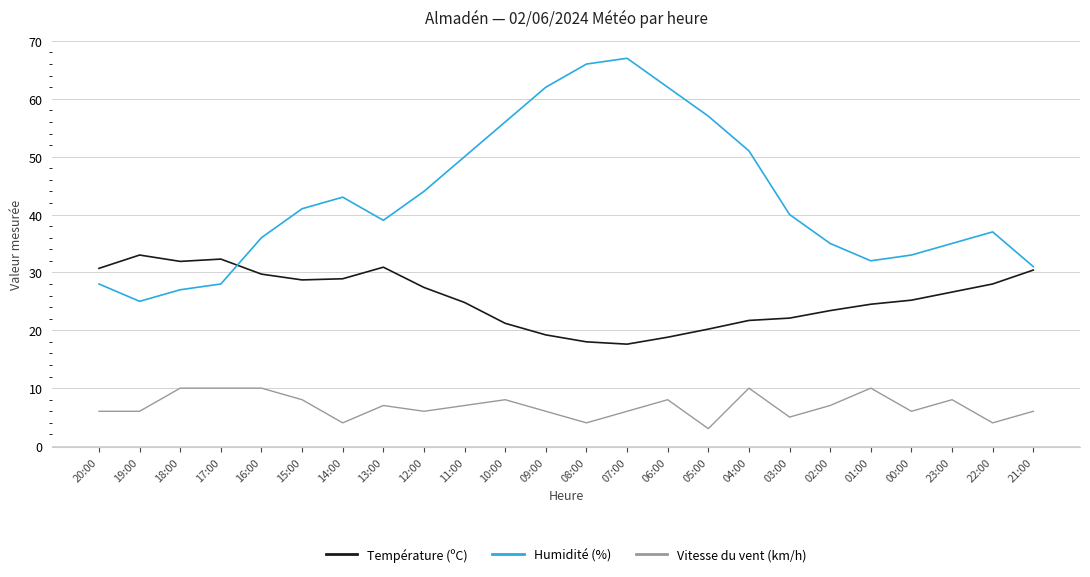

List the series in order of their peak value, highest first.

Humidité (%), Température (ºC), Vitesse du vent (km/h)